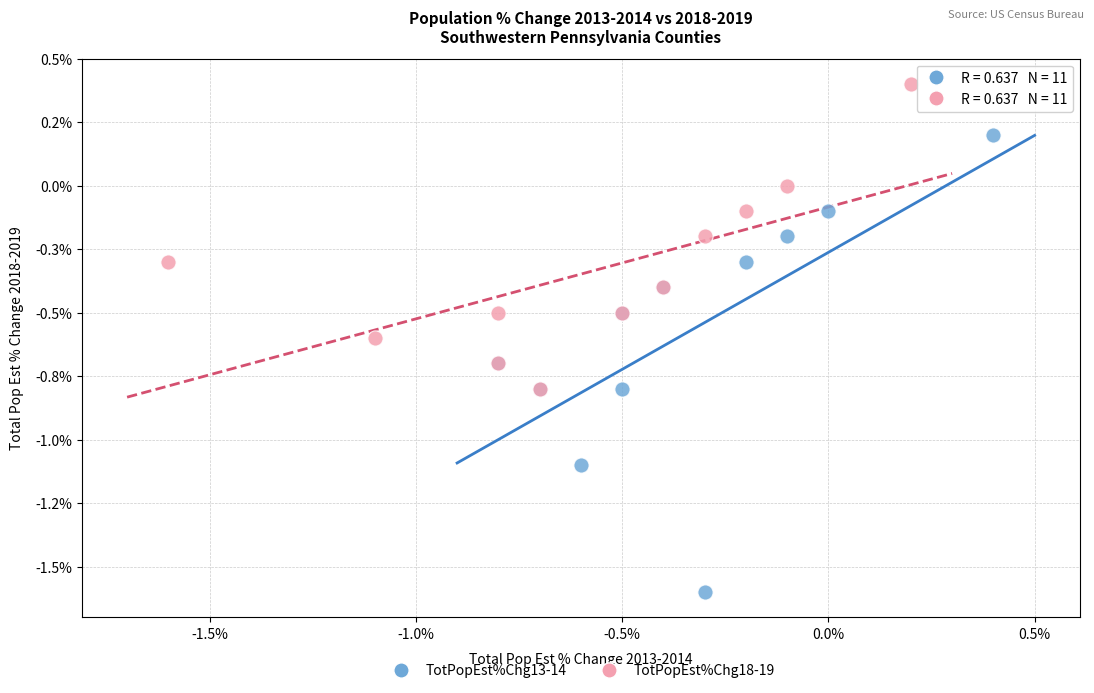

Which series reaches the minimum Y coordinate?

TotPopEst%Chg13-14